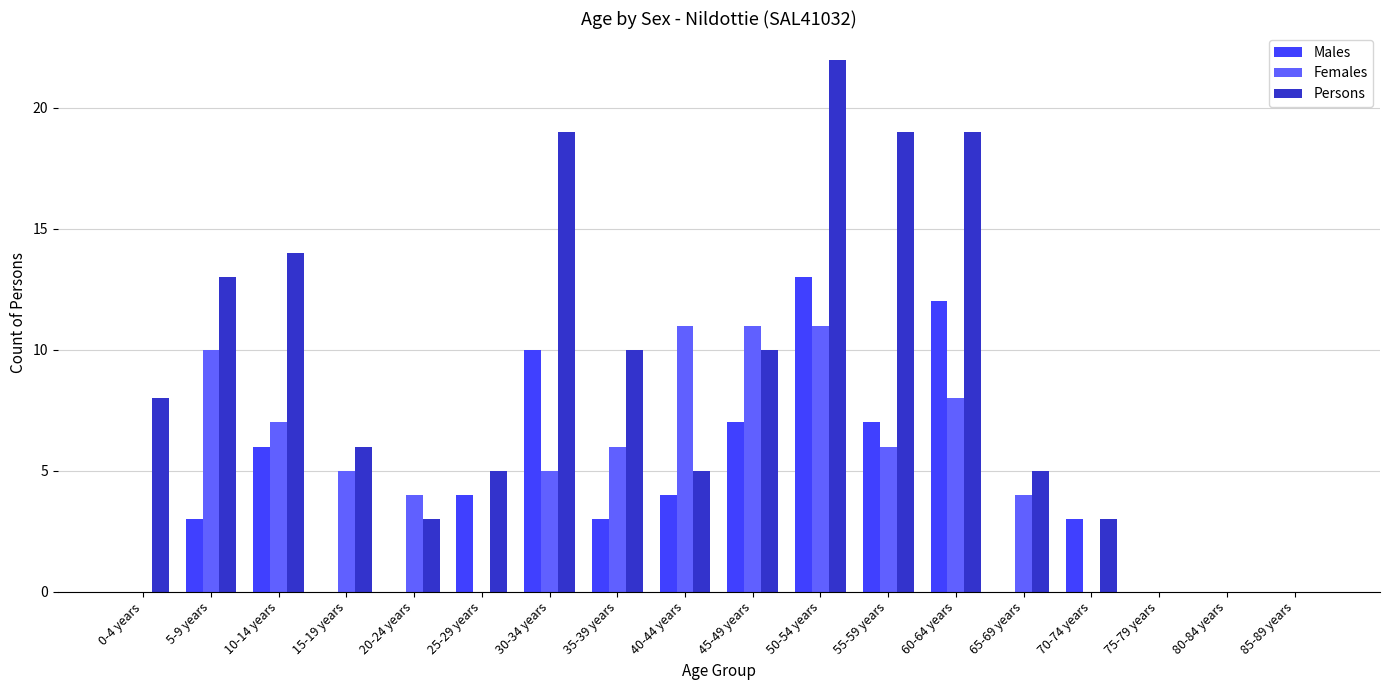

Reading right to left, transcribe all the data shown in this chart.

Males: 85-89 years=0	80-84 years=0	75-79 years=0	70-74 years=3	65-69 years=0	60-64 years=12	55-59 years=7	50-54 years=13	45-49 years=7	40-44 years=4	35-39 years=3	30-34 years=10	25-29 years=4	20-24 years=0	15-19 years=0	10-14 years=6	5-9 years=3	0-4 years=0
Females: 85-89 years=0	80-84 years=0	75-79 years=0	70-74 years=0	65-69 years=4	60-64 years=8	55-59 years=6	50-54 years=11	45-49 years=11	40-44 years=11	35-39 years=6	30-34 years=5	25-29 years=0	20-24 years=4	15-19 years=5	10-14 years=7	5-9 years=10	0-4 years=0
Persons: 85-89 years=0	80-84 years=0	75-79 years=0	70-74 years=3	65-69 years=5	60-64 years=19	55-59 years=19	50-54 years=22	45-49 years=10	40-44 years=5	35-39 years=10	30-34 years=19	25-29 years=5	20-24 years=3	15-19 years=6	10-14 years=14	5-9 years=13	0-4 years=8